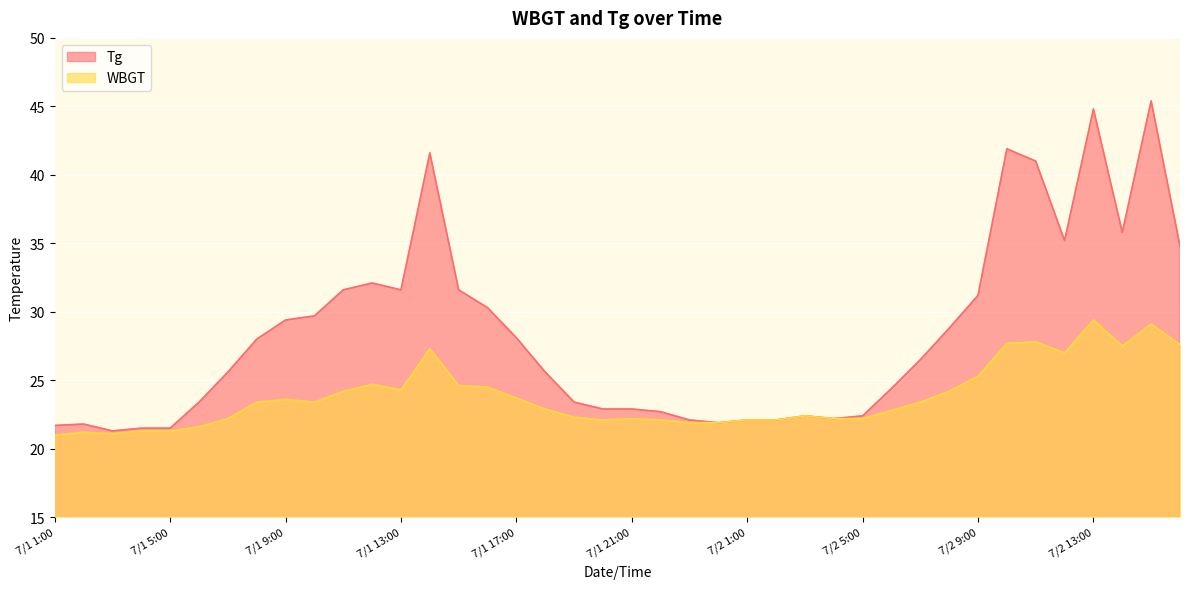

Reading left to right, transcribe all the data shown in this chart.

WBGT: 21.0	21.2	21.1	21.3	21.3	21.6	22.2	23.4	23.6	23.4	24.2	24.7	24.3	27.3	24.6	24.5	23.7	22.9	22.3	22.1	22.2	22.1	21.9	21.9	22.1	22.1	22.4	22.2	22.2	22.8	23.4	24.2	25.3	27.7	27.8	27.0	29.4	27.5	29.1	27.6
Tg: 21.7	21.8	21.3	21.5	21.5	23.4	25.6	28.0	29.4	29.7	31.6	32.1	31.6	41.6	31.6	30.3	28.1	25.6	23.4	22.9	22.9	22.7	22.1	21.9	22.1	22.1	22.4	22.2	22.4	24.4	26.5	28.8	31.2	41.9	41.0	35.2	44.8	35.8	45.4	34.8